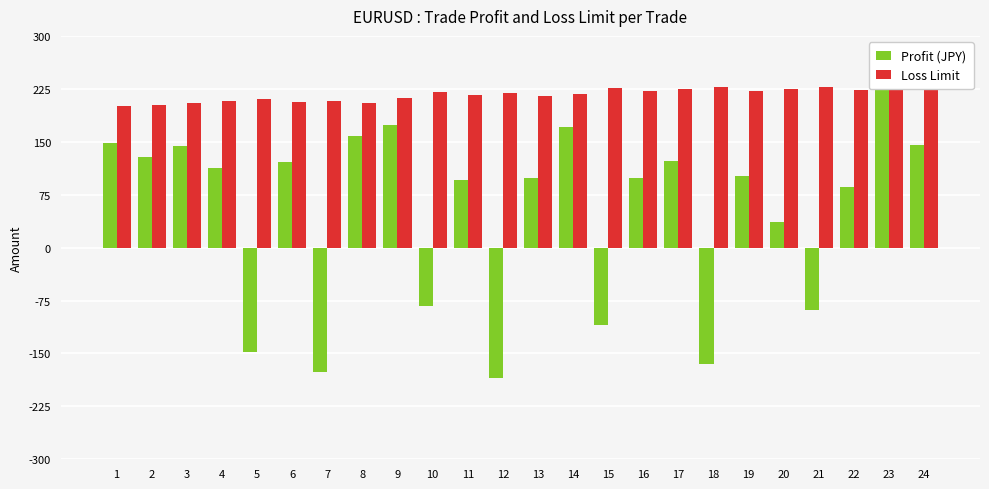

How many bars are there in total?

48